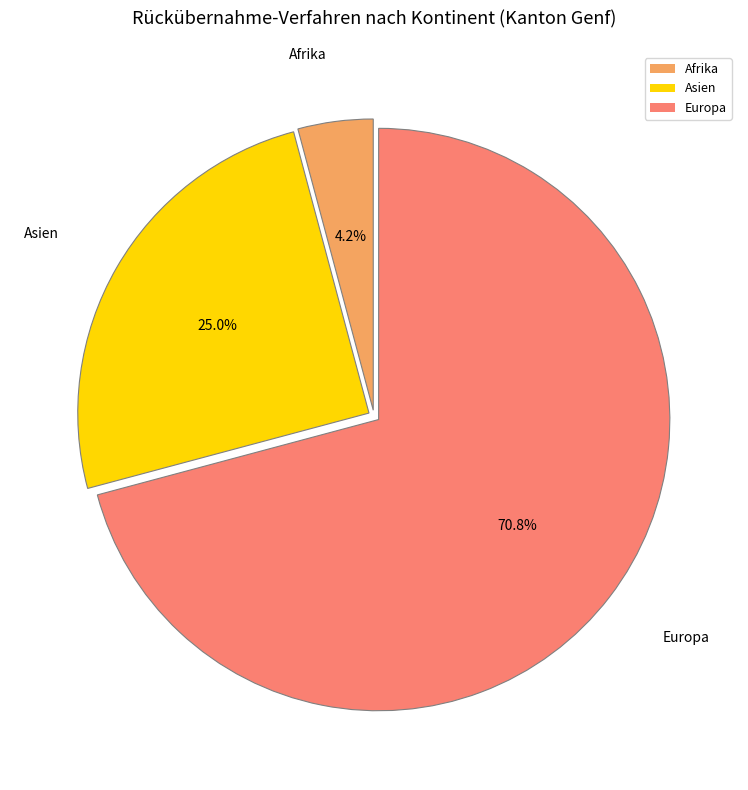

Rank the categories by value from highest to lowest.

Europa, Asien, Afrika